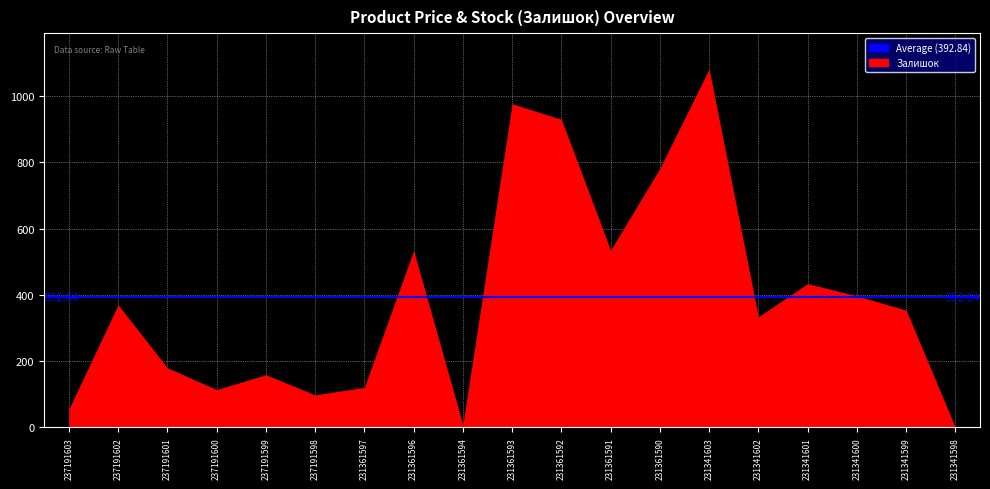

What is the sum of all Залишок values?

7464.0